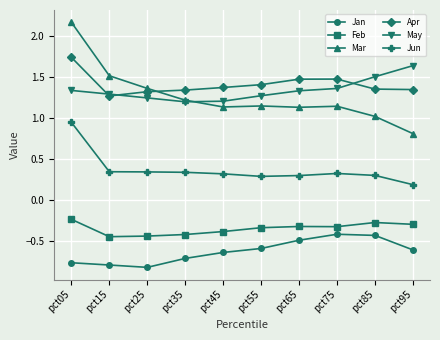

Is it true that Apr equals 0.3 at pct25?

False